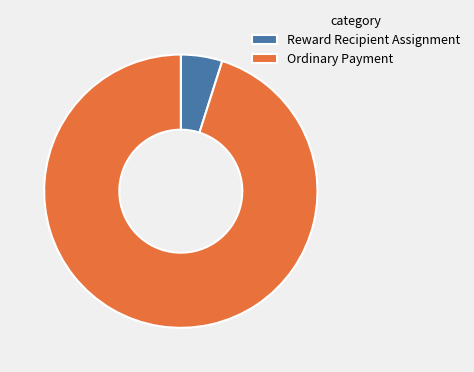

Rank the categories by value from lowest to highest.

Reward Recipient Assignment, Ordinary Payment